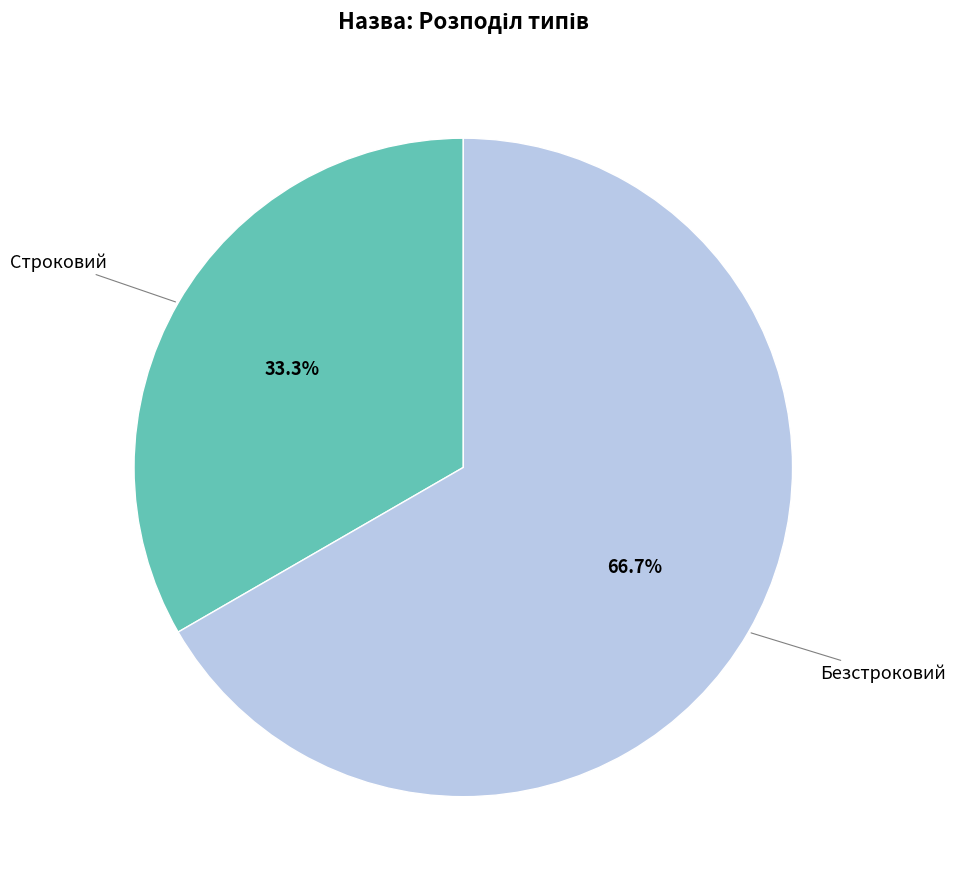

How many segments does this pie chart have?

2